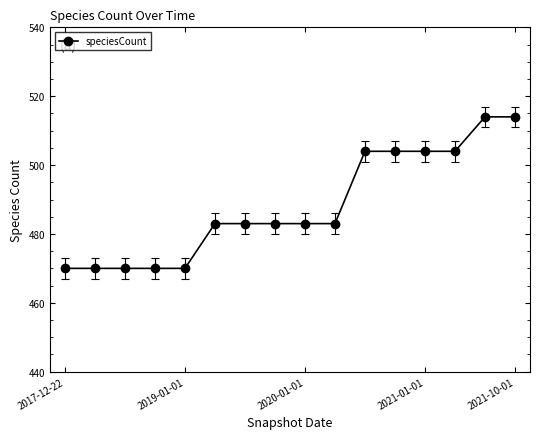

What is the greatest value displayed?

514